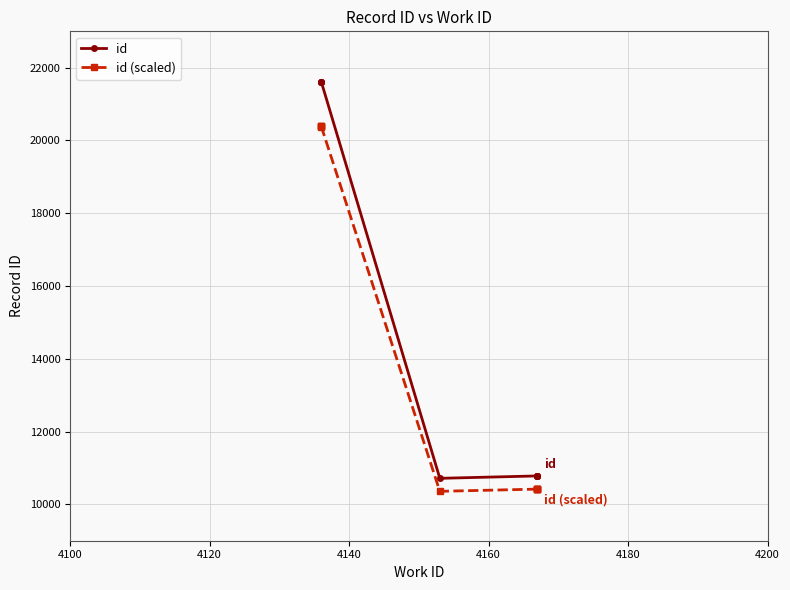

Is the value of id (scaled) at 9 greater than the value of id at 4140?

No